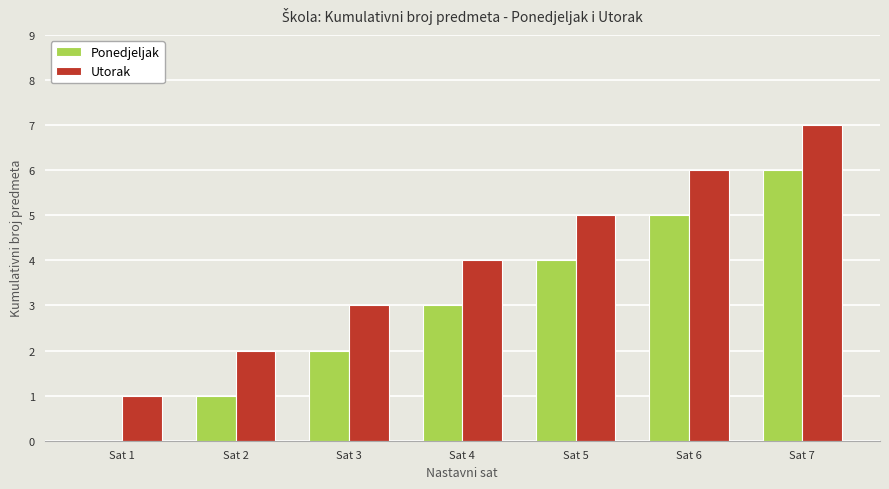

How many categories are shown in the chart?

7